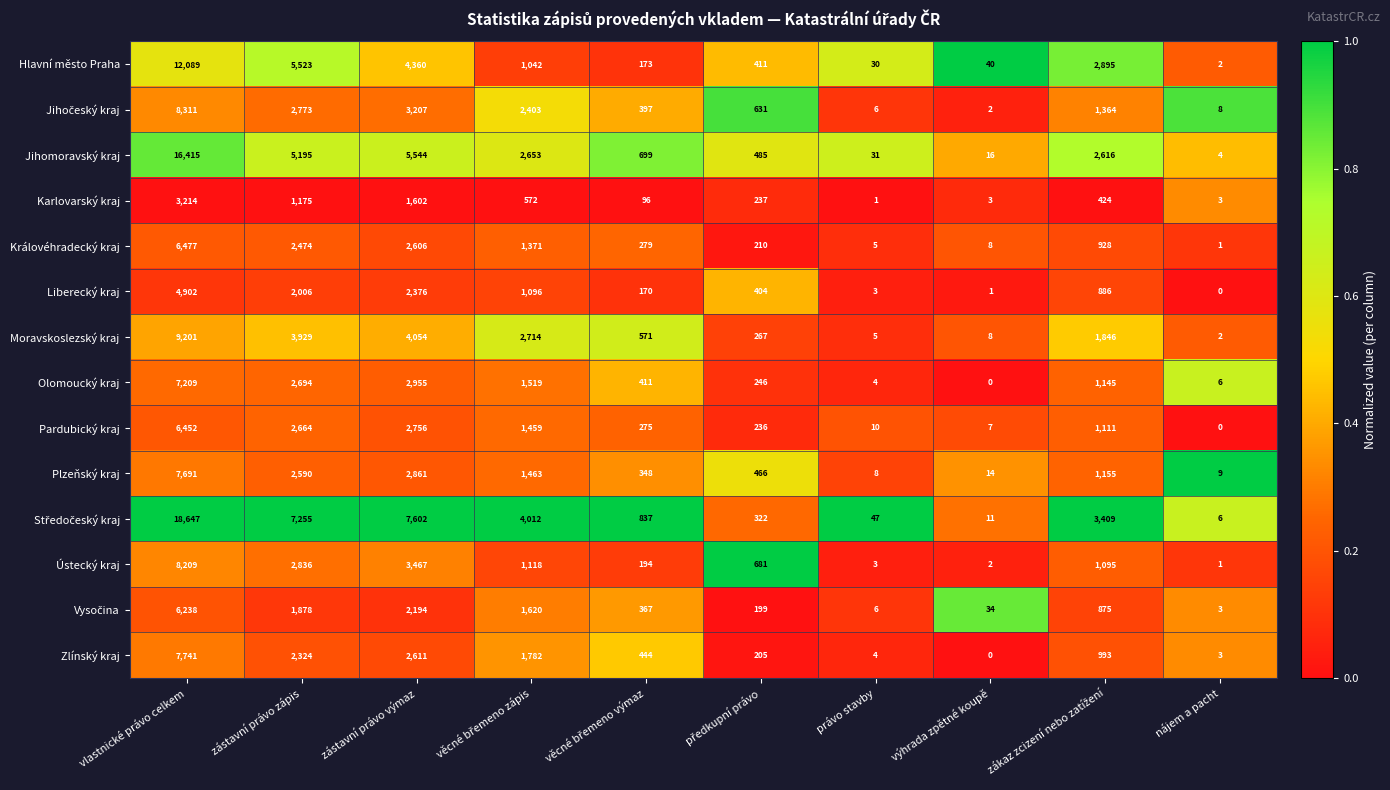

True or false: Pardubický kraj has a value of 6452 at vlastnické právo celkem.

True